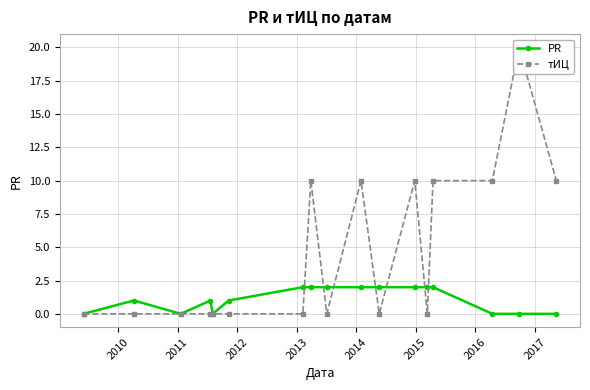

Rank the series by their average value, from highest to lowest.

тИЦ, PR